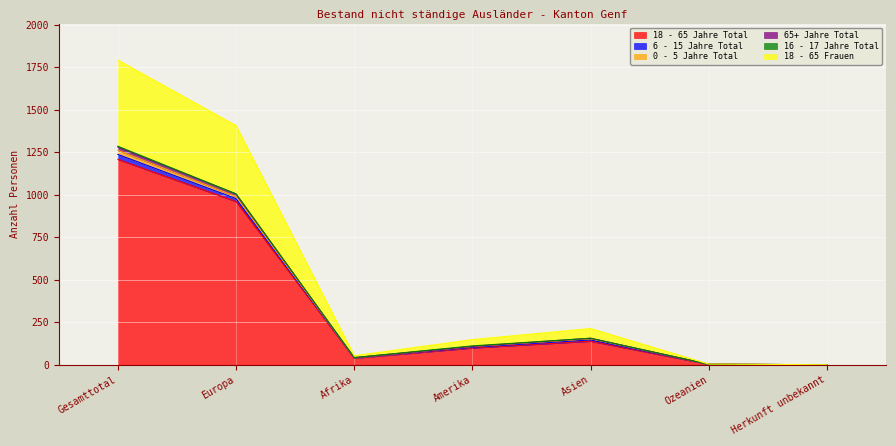

At which category is the sum across all series the highest?

Gesamttotal